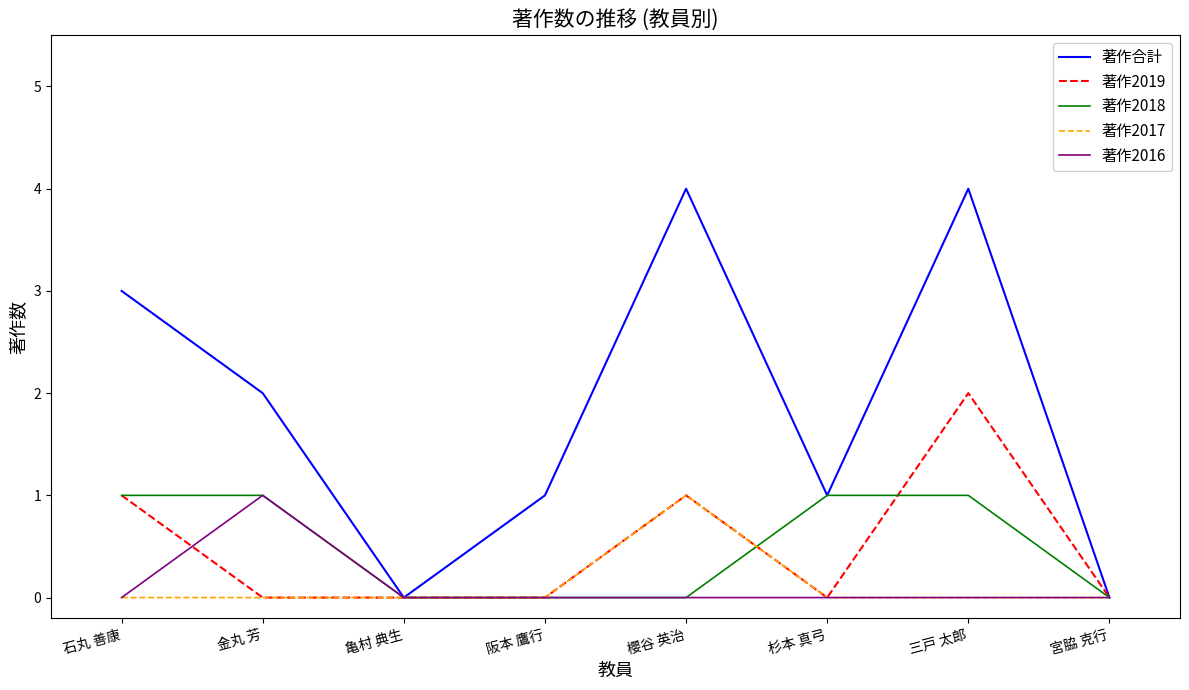

Reading right to left, list all the values displayed in this chart.

著作合計: 0	4	1	4	1	0	2	3
著作2019: 0	2	0	1	0	0	0	1
著作2018: 0	1	1	0	0	0	1	1
著作2017: 0	0	0	1	0	0	0	0
著作2016: 0	0	0	0	0	0	1	0